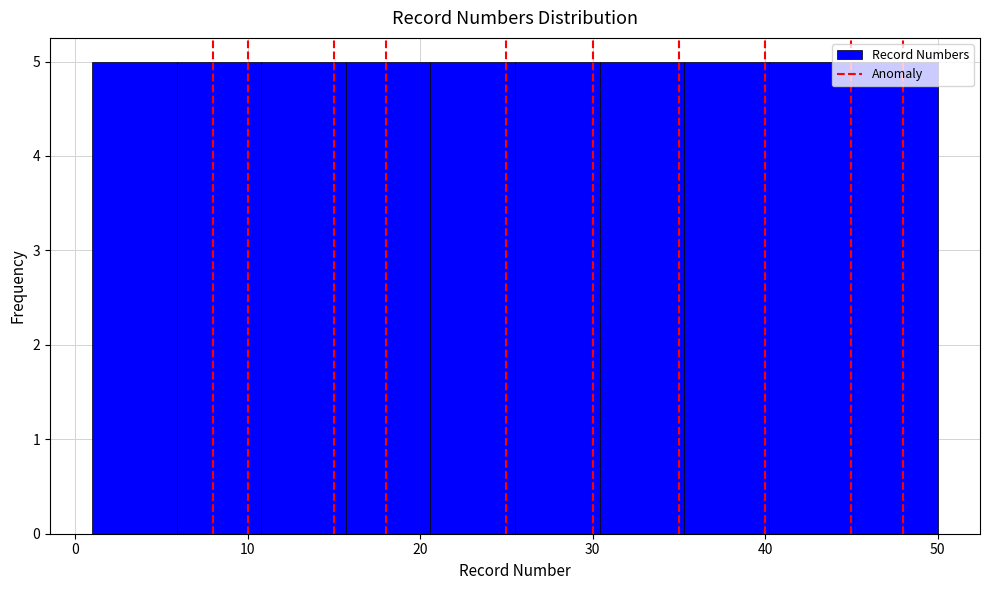

Reading left to right, transcribe this chart: for each bar, give the range it covers on the x-axis and its height. Neither the bar edges nor the heights are printed on the chart, so give them approximately, as read against the axes.

1.0 to 5.9: 5
5.9 to 10.8: 5
10.8 to 15.7: 5
15.7 to 20.6: 5
20.6 to 25.5: 5
25.5 to 30.4: 5
30.4 to 35.3: 5
35.3 to 40.2: 5
40.2 to 45.1: 5
45.1 to 50.0: 5